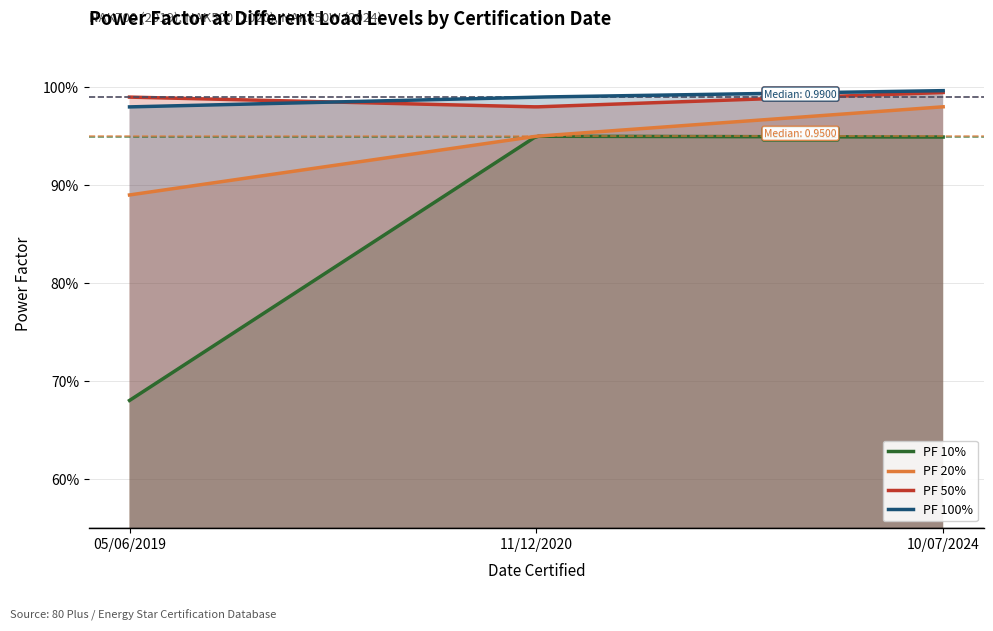

The PF 100% series shows 1.0 at 05/06/2019. True or false?

True